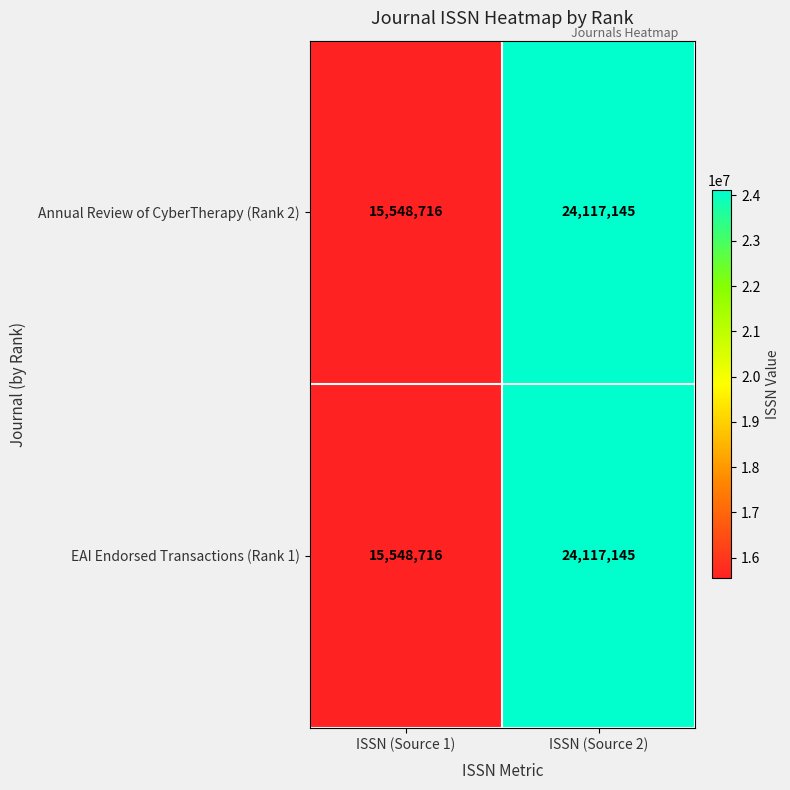

List the labels in order of EAI Endorsed Transactions (Rank 1) value, largest first.

ISSN (Source 2), ISSN (Source 1)